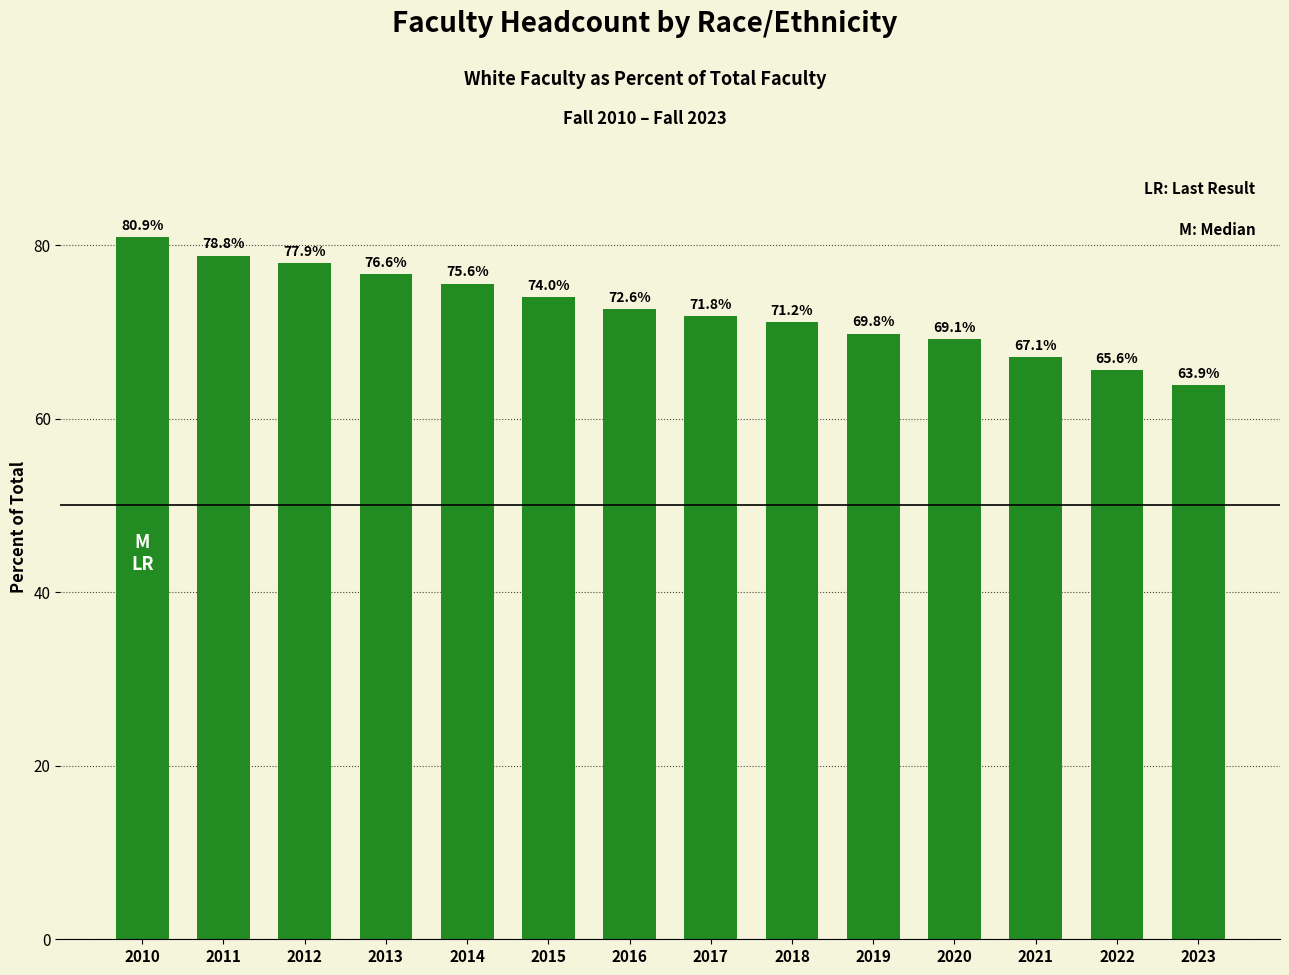

Reading left to right, transcribe all the data shown in this chart.

2010=80.9	2011=78.8	2012=77.9	2013=76.6	2014=75.6	2015=74.0	2016=72.6	2017=71.8	2018=71.2	2019=69.8	2020=69.1	2021=67.1	2022=65.6	2023=63.9